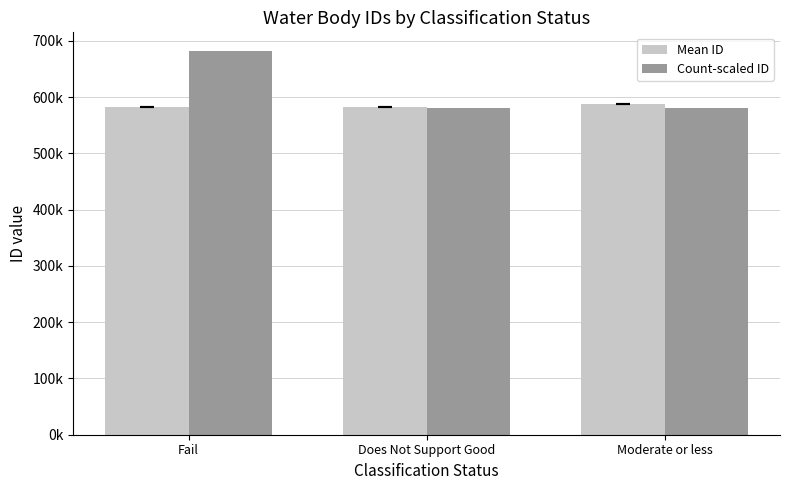

Between Fail and Moderate or less, which series saw the biggest shift?

Count-scaled ID